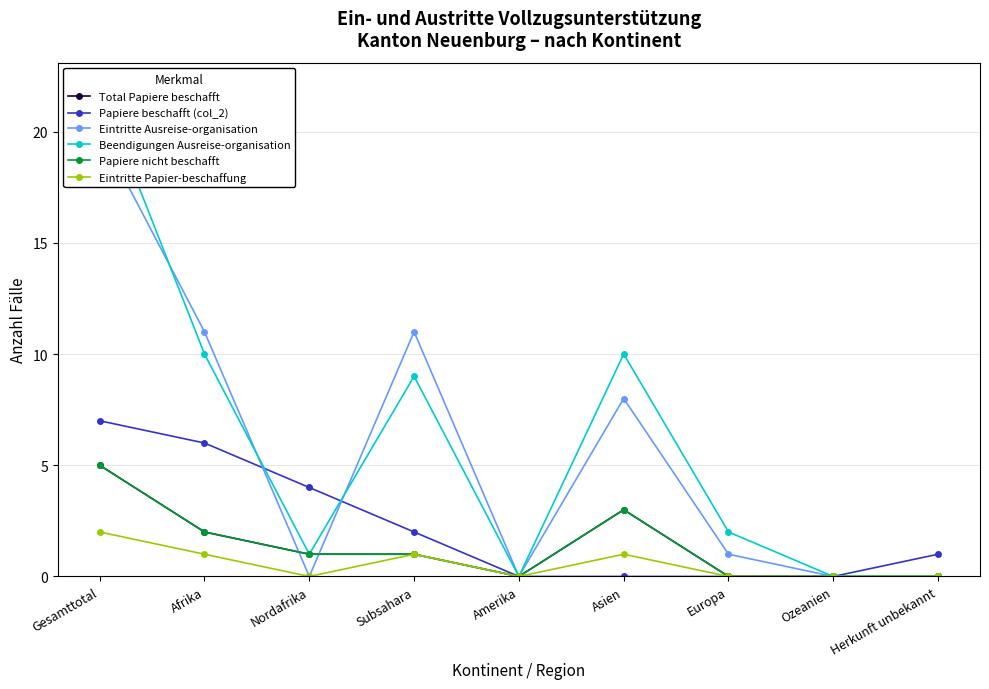

Count the number of categories in the chart.

9